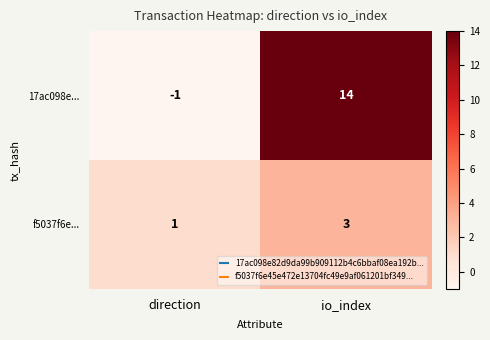

List the series in order of their overall mean, lowest first.

f5037f6e..., 17ac098e...